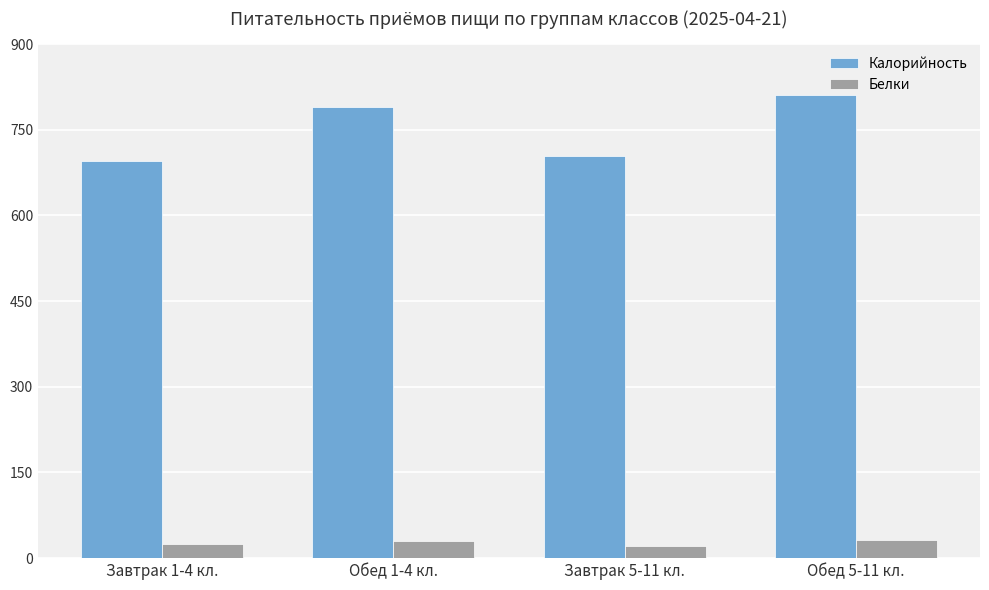

At which label does Калорийность reach its minimum?

Завтрак 1-4 кл.